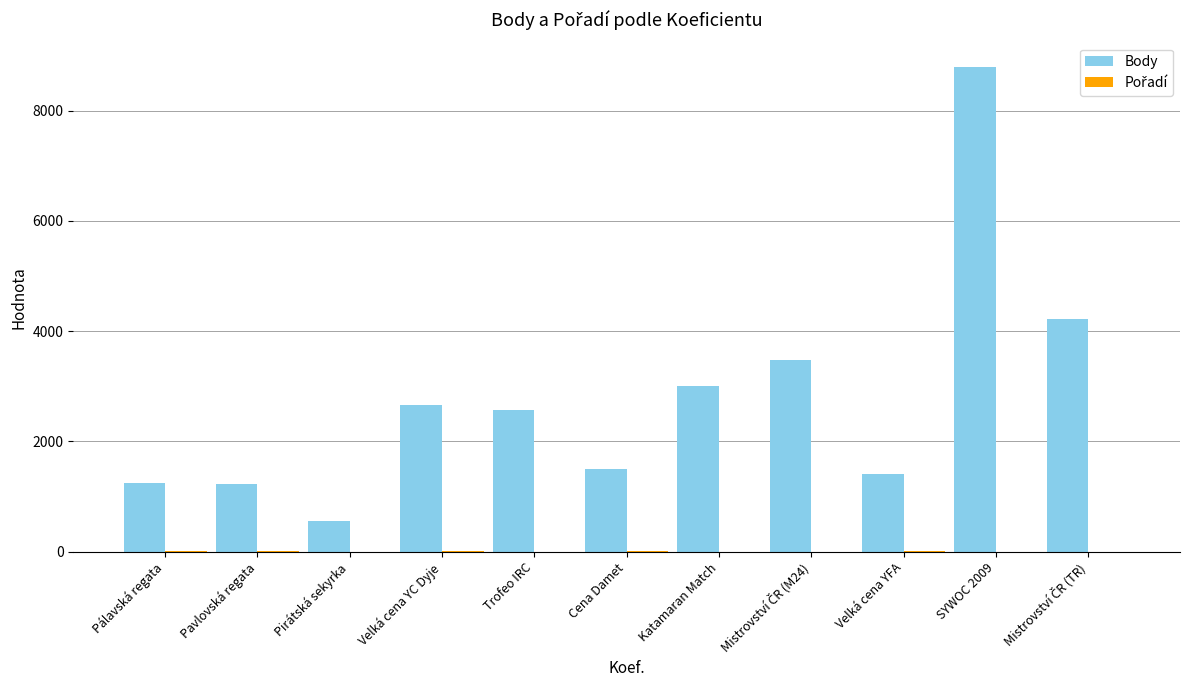

At which category is the sum across all series the highest?

SYWOC 2009